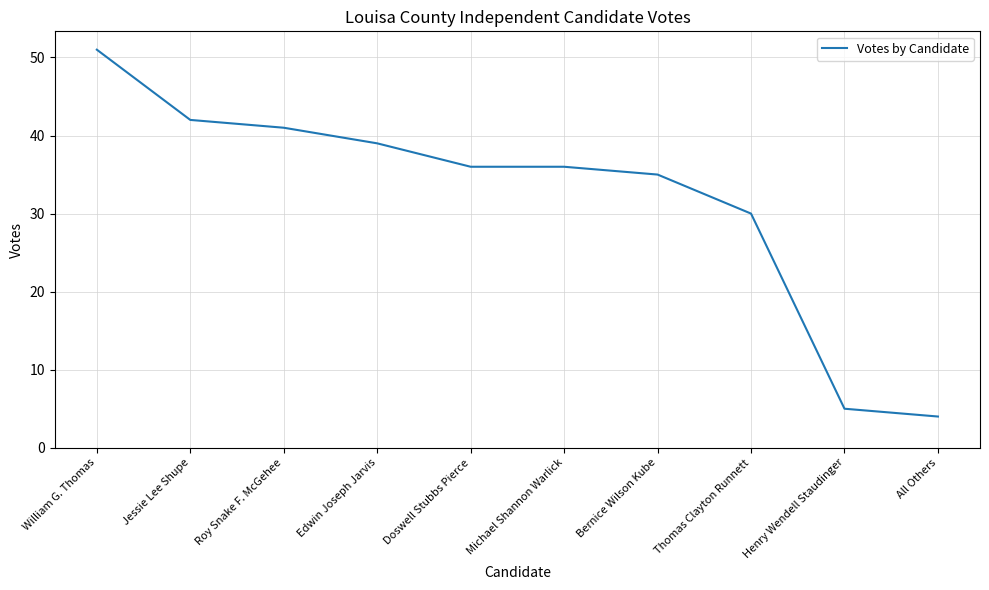

What is the ratio of the value at Jessie Lee Shupe to the value at All Others?

10.5